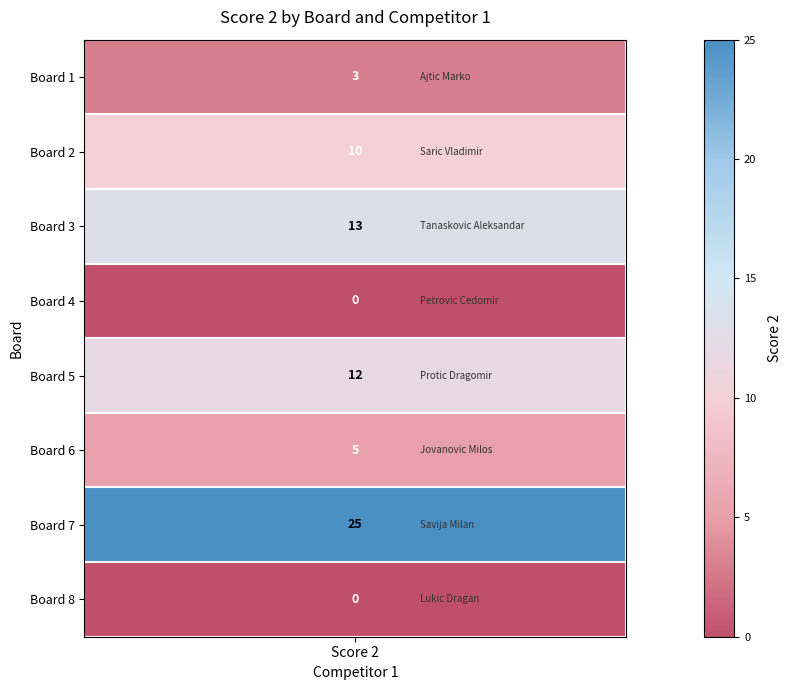

What is the spread (max minus min) of values at 5?

5